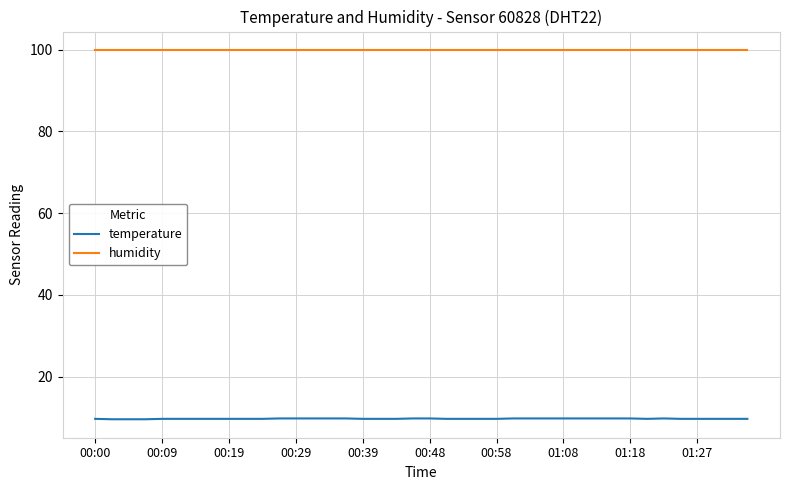

True or false: humidity and temperature cross at least once.

False